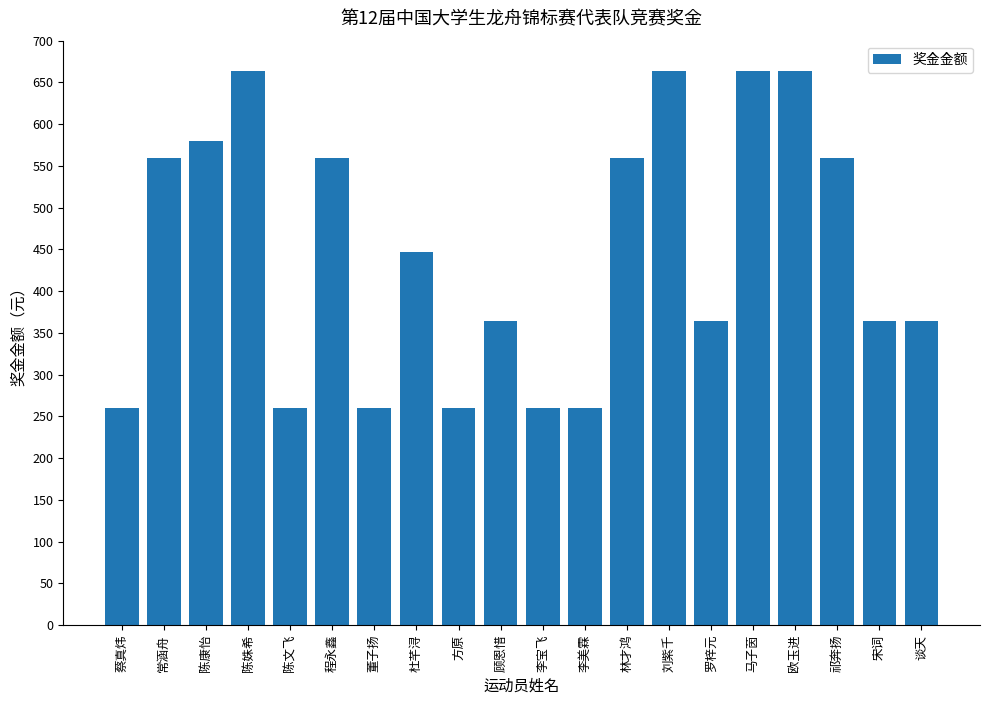

Reading left to right, list all the values displayed in this chart.

260	560	580	664	260	560	260	447	260	364	260	260	560	664	364	664	664	560	364	364